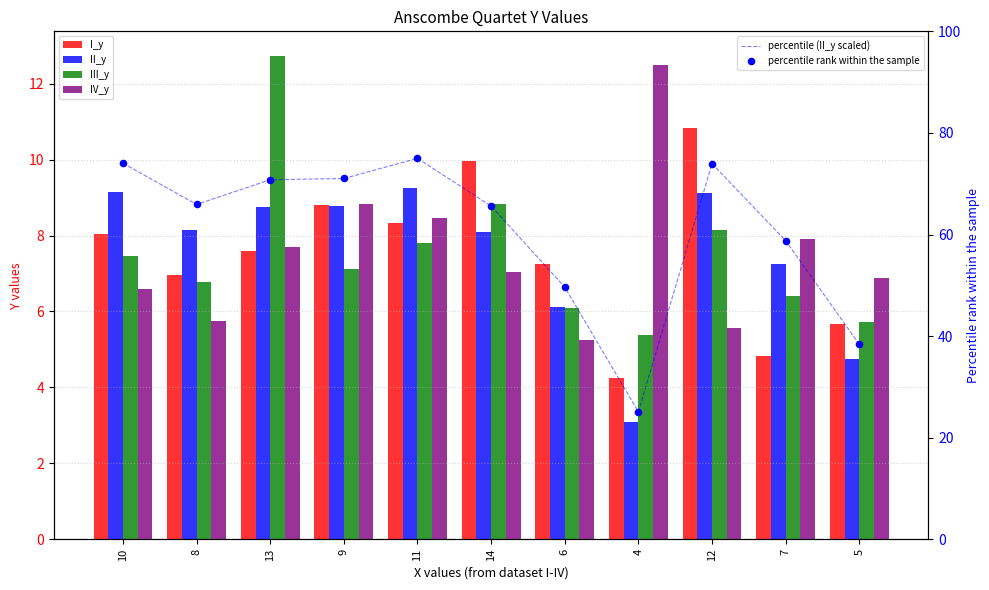

Which series has the widest spread of Y values?

percentile (II_y scaled)